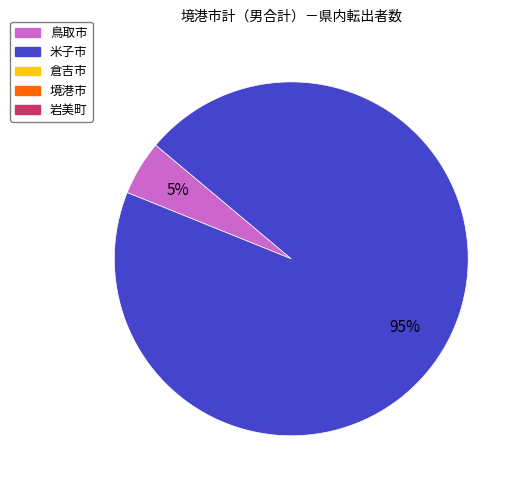

To the nearest percent, what is the average slice percentage?

50%